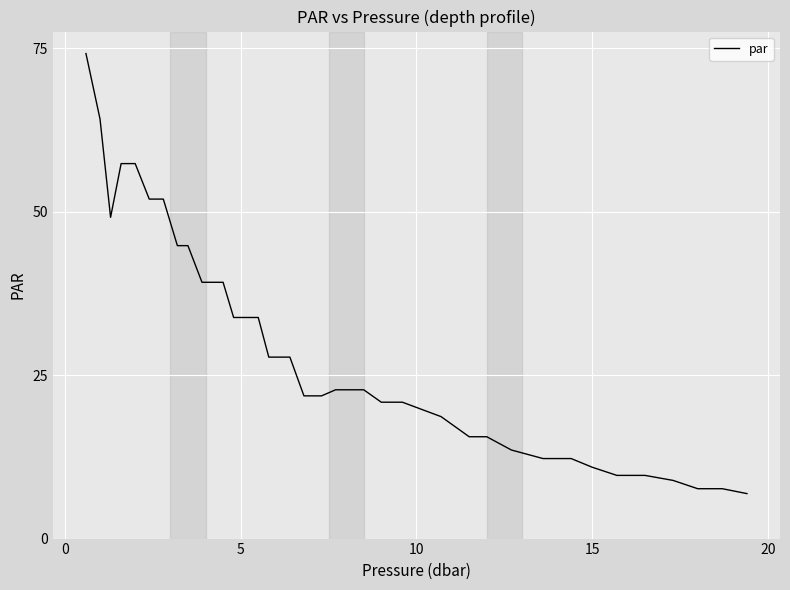

Reading left to right, transcribe all the data shown in this chart.

74.2	64.2	49.2	57.4	57.4	52.0	52.0	44.8	44.8	39.2	39.2	39.2	33.8	33.8	33.8	27.8	27.8	21.8	21.8	22.8	22.8	22.8	20.9	20.9	20.9	18.7	15.6	15.6	13.6	12.2	12.2	10.9	9.7	9.7	8.9	7.6	7.6	6.9